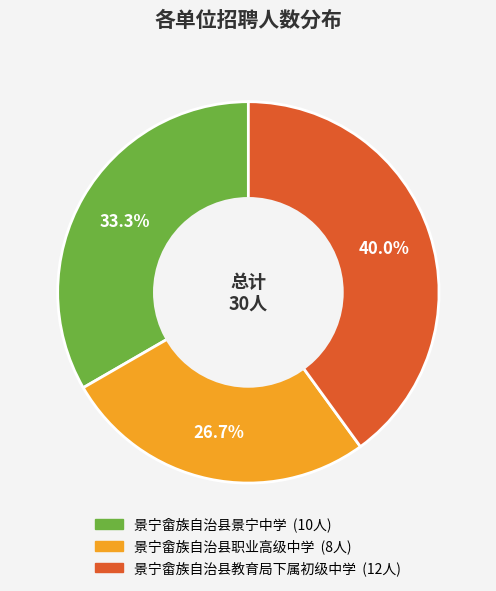

True or false: 景宁畲族自治县职业高级中学 accounts for 27% of the total.

True